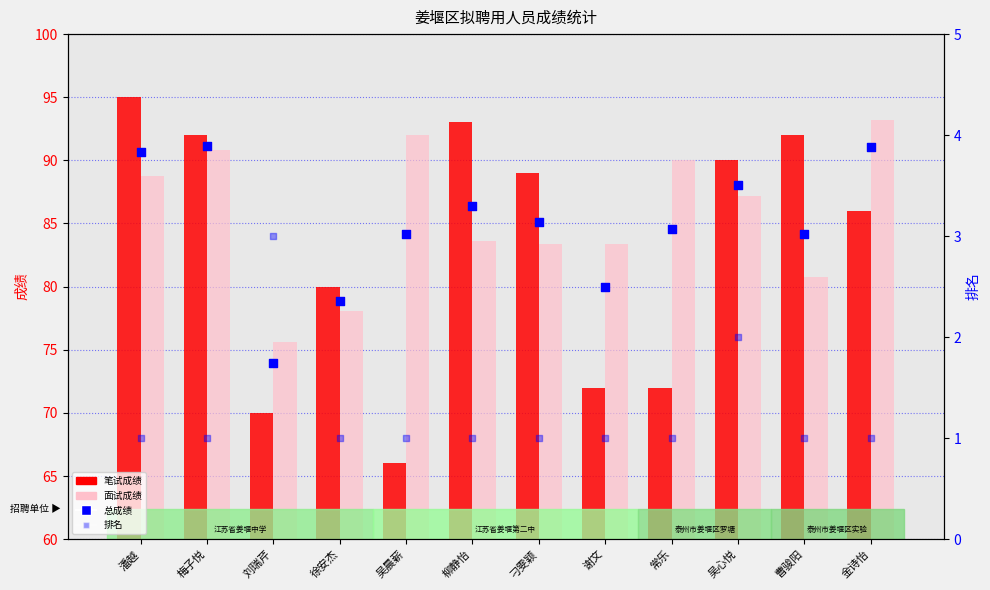

At how many categories does at least one series exceed 94?

1